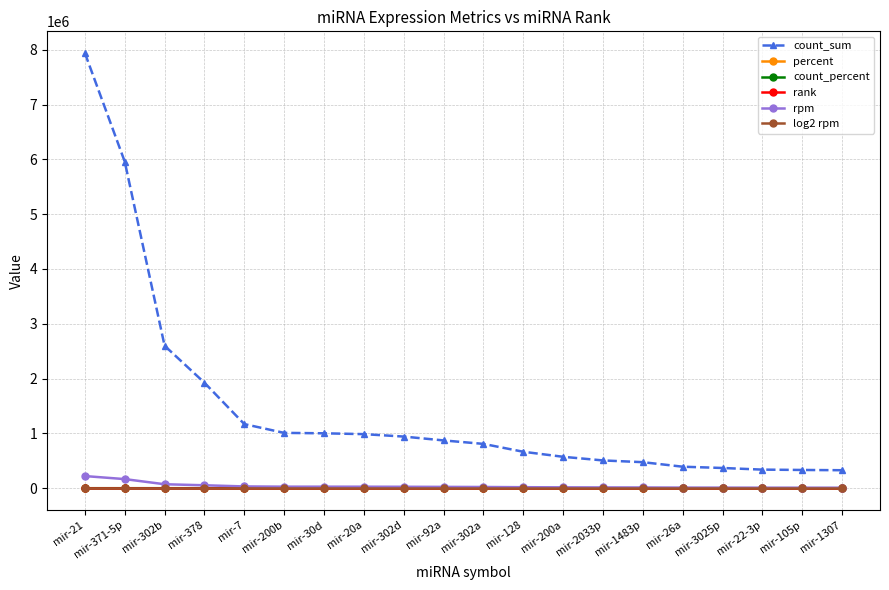

Which series changed the most between mir-30d and mir-1307?

count_sum